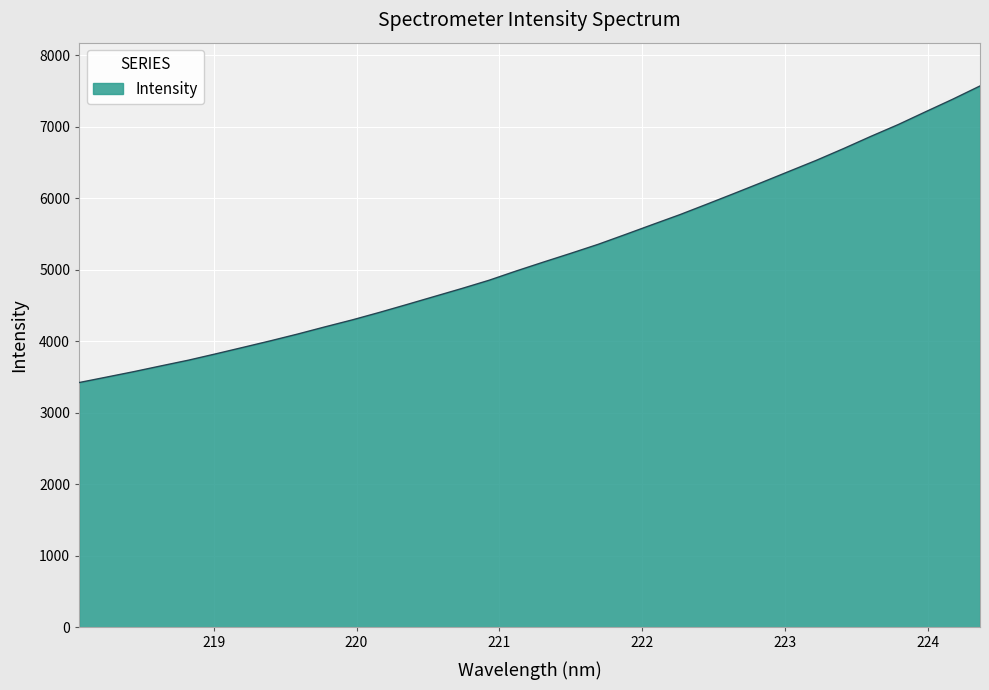

Reading right to left, extract all data points from this chart.

7570.7	7385.5	7209.1	7030.6	6866.1	6695.5	6530.8	6376.3	6221.3	6069.2	5919.1	5771.1	5632.8	5493.1	5355.3	5229.8	5107.4	4982.7	4852.3	4736.8	4625.5	4514.0	4404.3	4298.9	4201.2	4100.7	4005.6	3914.1	3823.4	3735.0	3655.3	3574.4	3497.8	3422.0